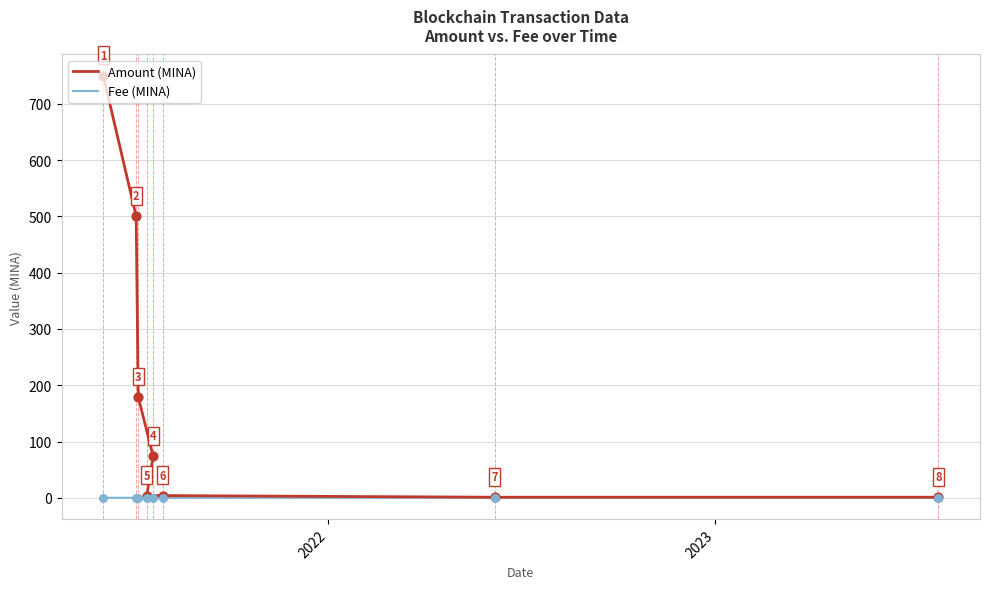

Which series contains the lowest Y value?

Fee (MINA)